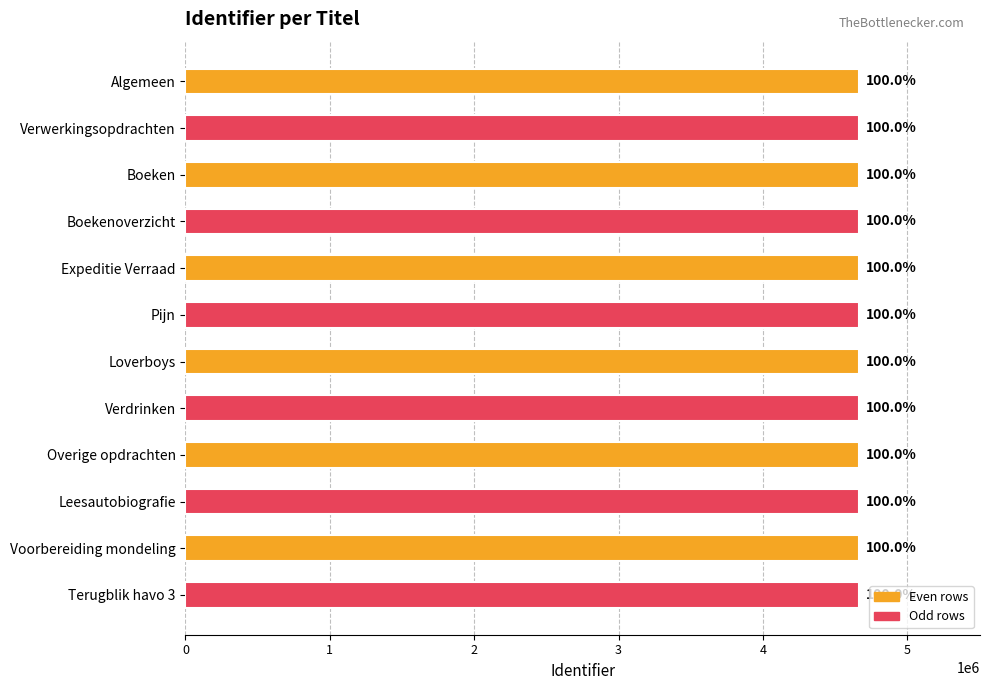

Are the bars horizontal?

Yes